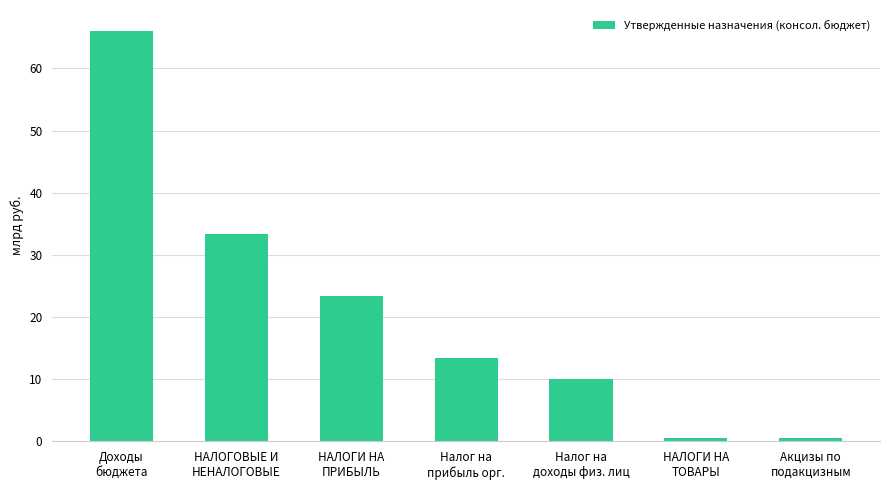

Does the chart contain stacked bars?

No